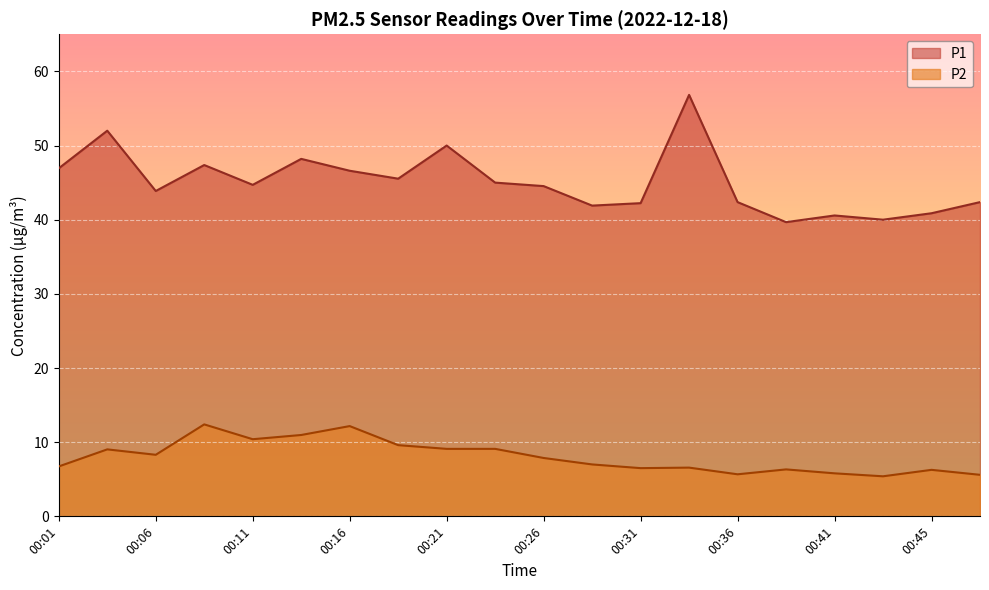

What are all the series names shown in the legend?

P1, P2